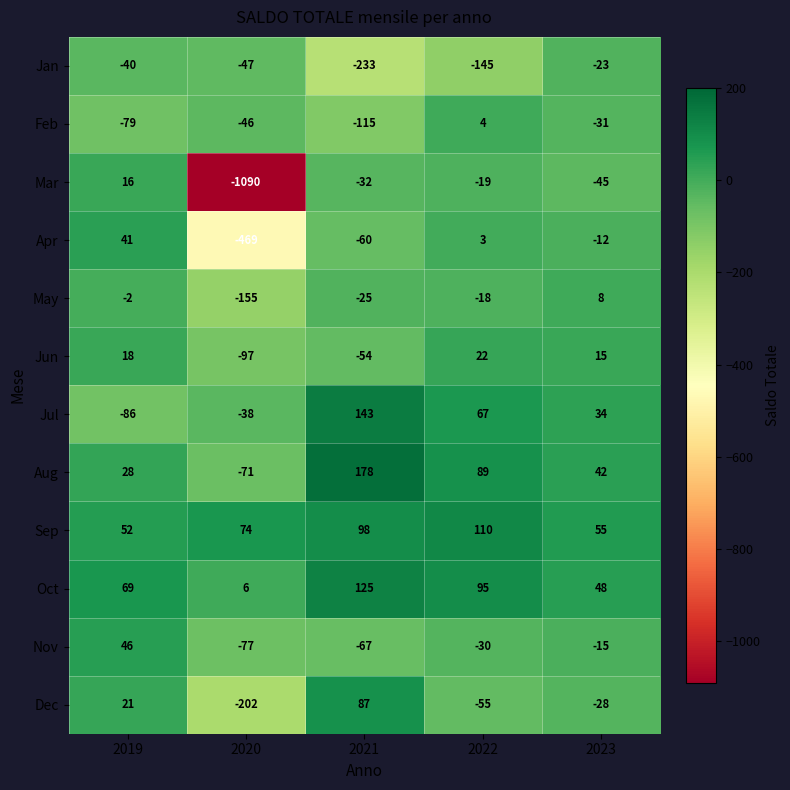

Which series has the largest total across all categories?

Sep